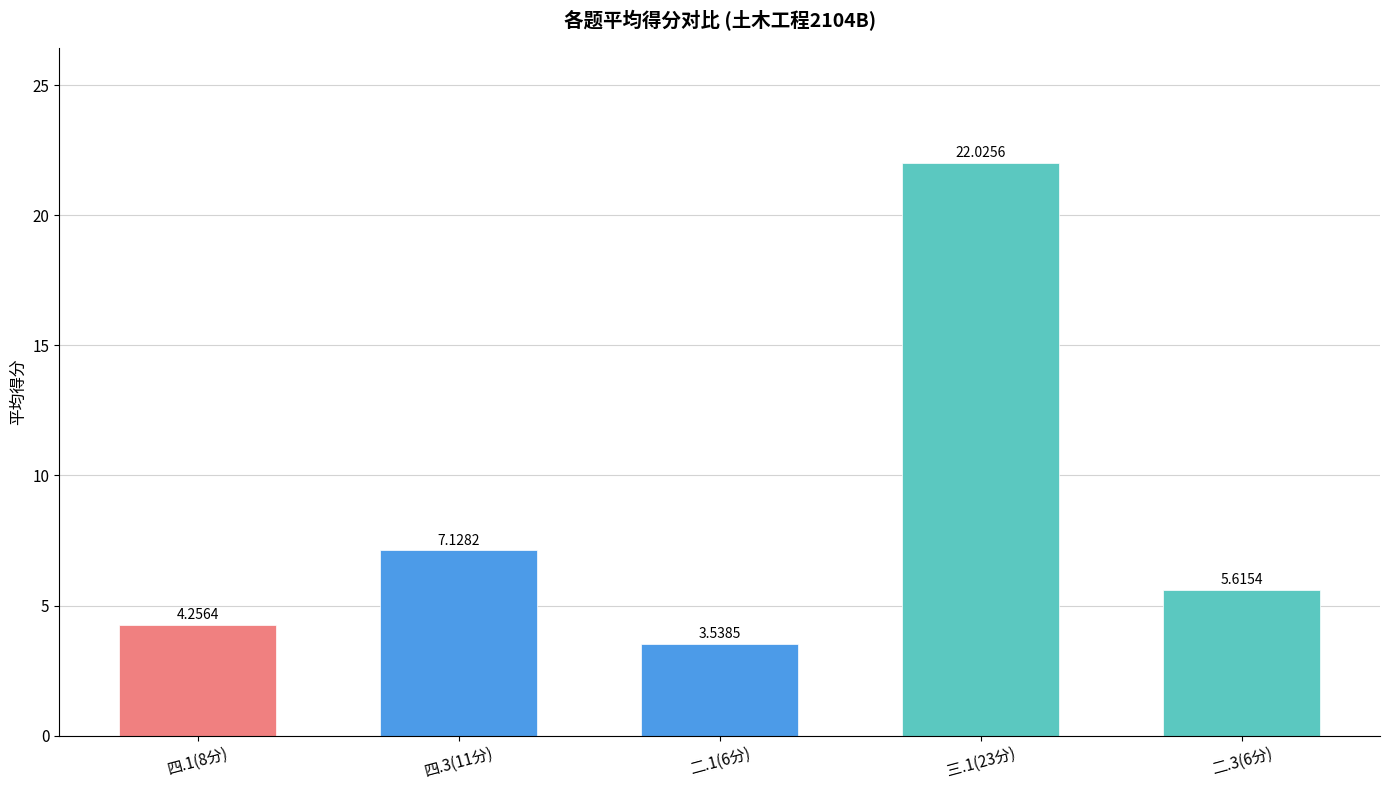

What is the change in value from 四.1(8分) to 三.1(23分)?

+17.8